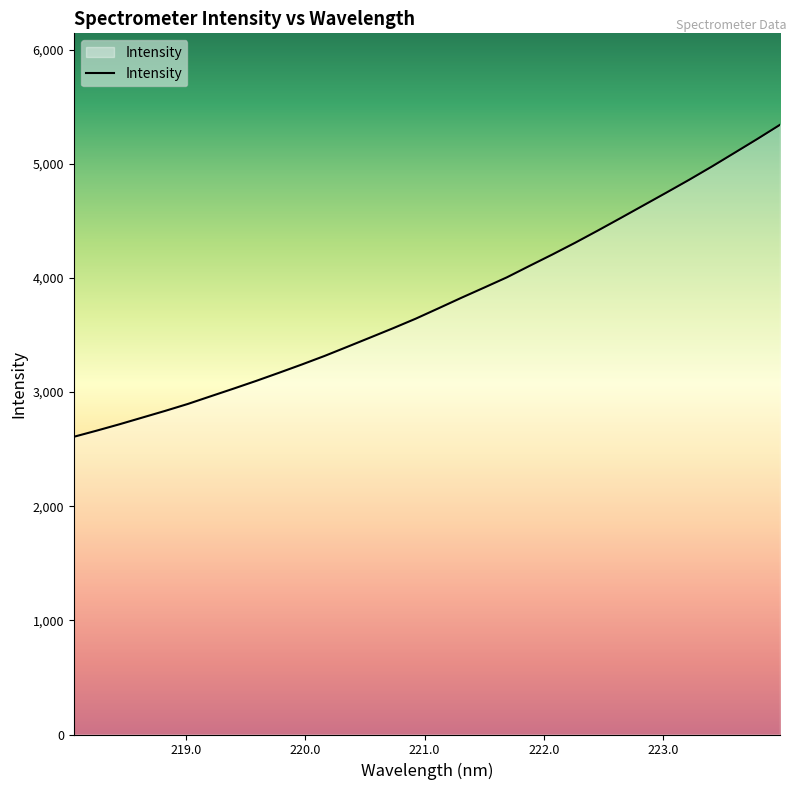

What is the smallest value displayed?

2607.7